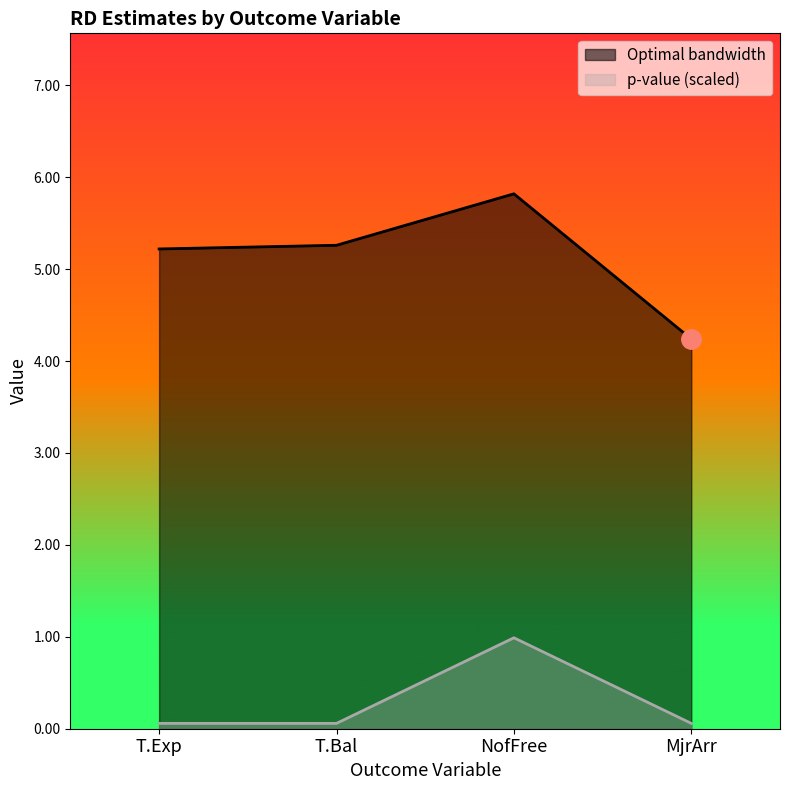

What is the maximum value for Optimal bandwidth?

5.8